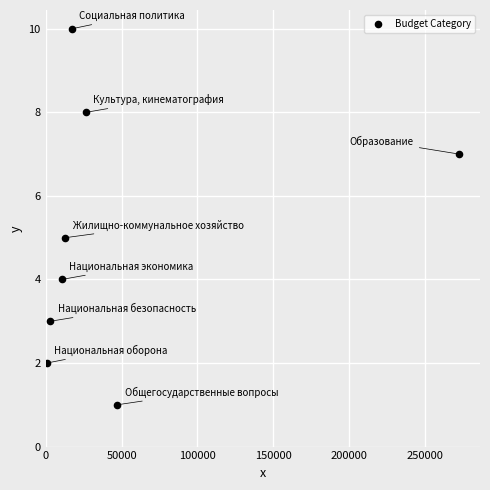

What is the range of Y values (max minus min)?

9